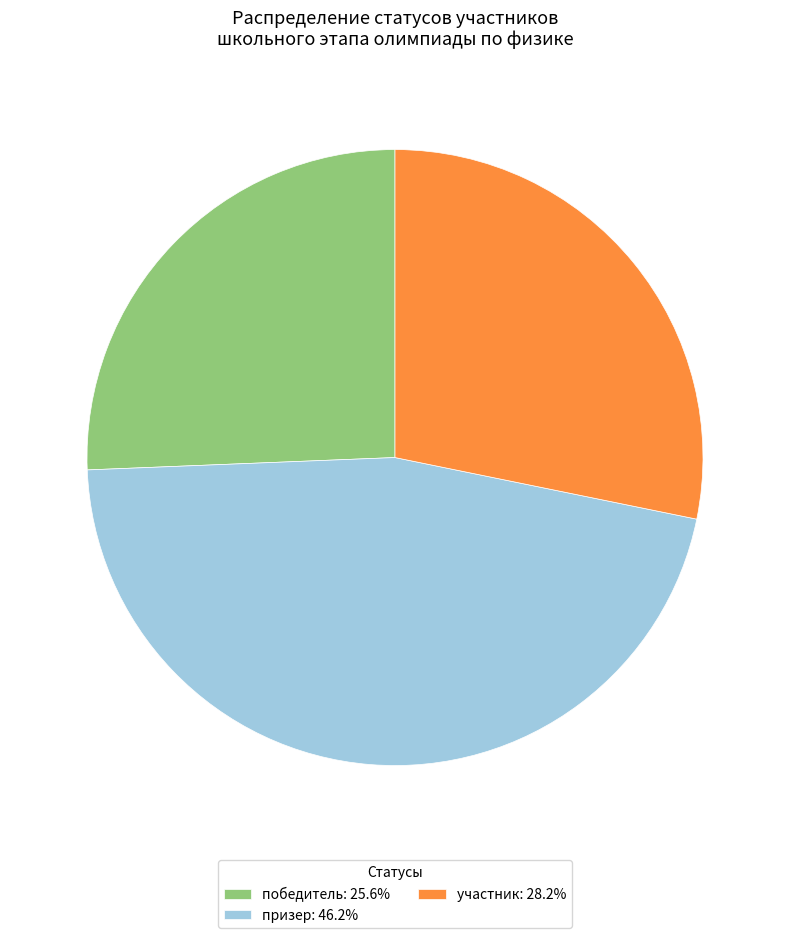

Approximately how many times larger is the value at призер compared to участник?

1.6